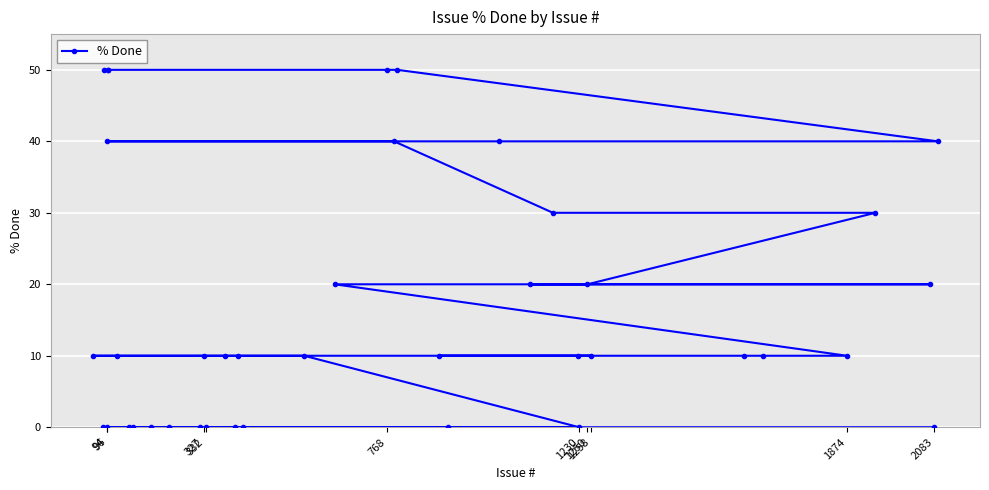

How many positive values are there?

27